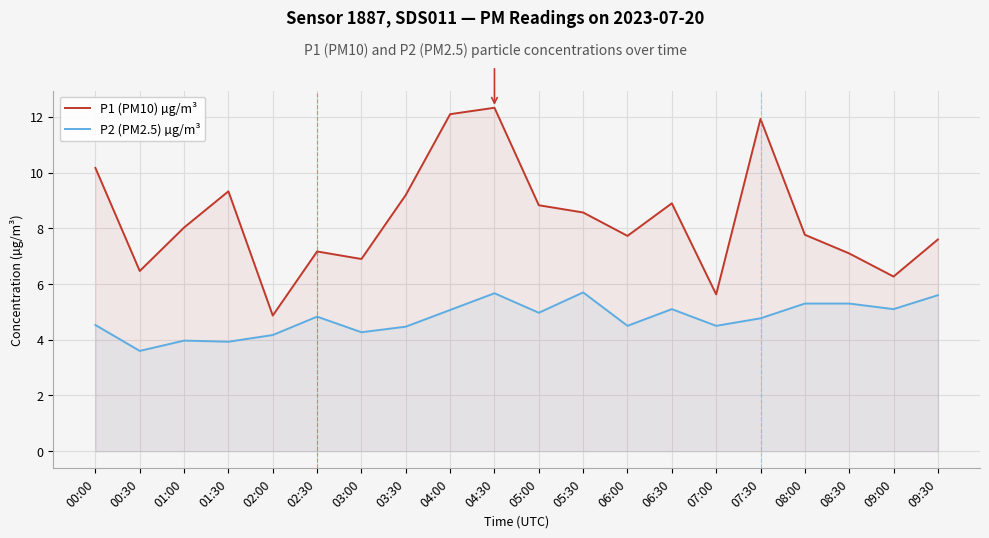

Is the value of P1 (PM10) µg/m³ at 06:30 greater than the value of P2 (PM2.5) µg/m³ at 01:30?

Yes